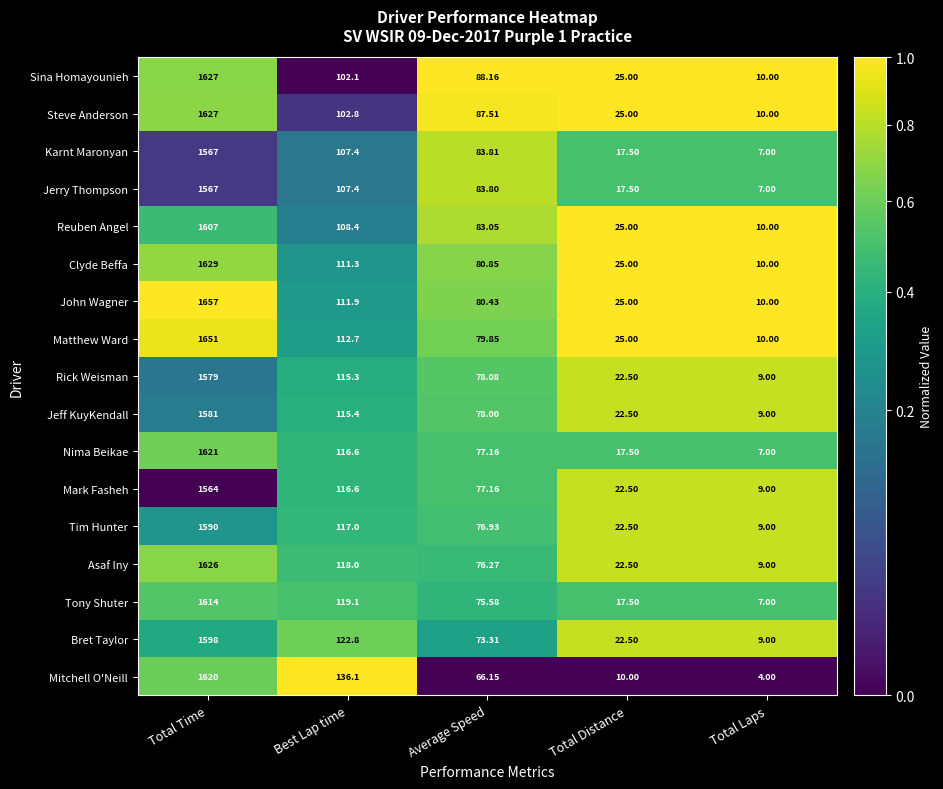

Which series has the widest spread of values?

John Wagner